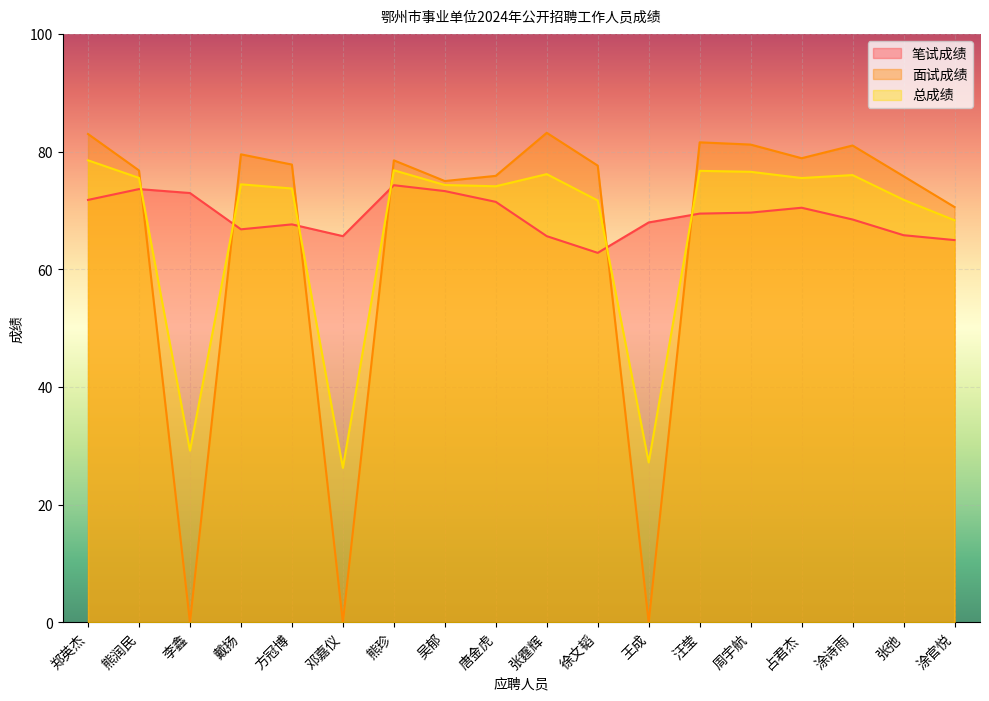

How many intersections are there between 笔试成绩 and 面试成绩?

6